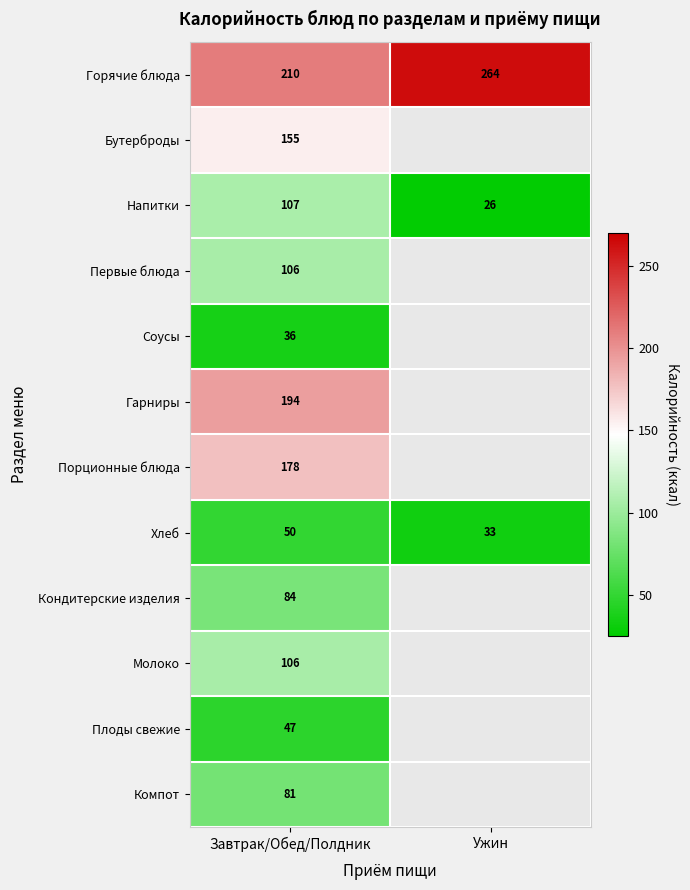

What is the smallest value displayed?

26.4